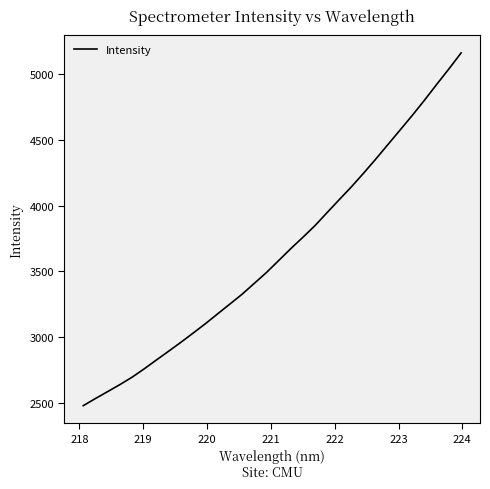

What is the smallest value displayed?

2477.0